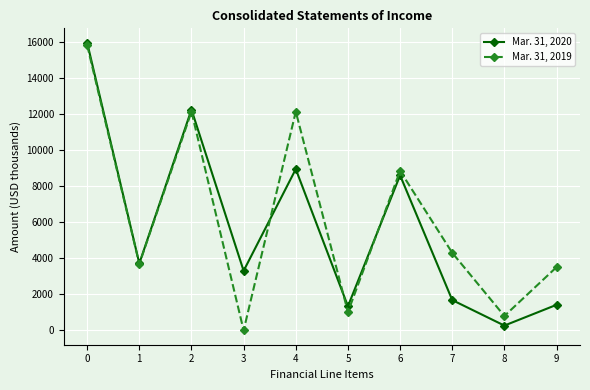

What is the total value across all series at 5?

2349